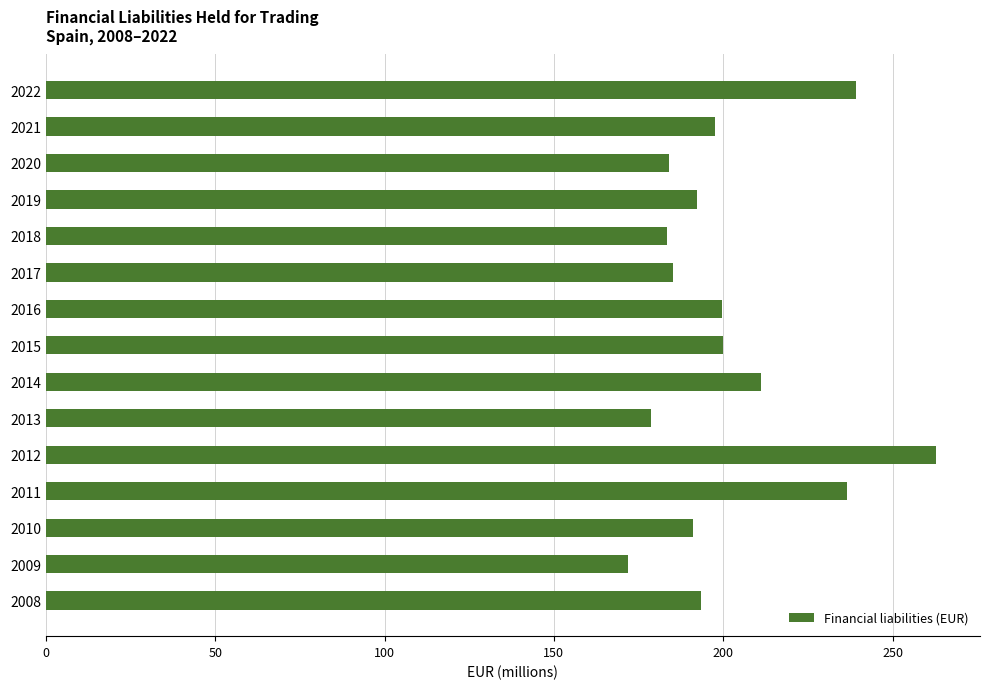

Are the bars grouped side by side (vs. stacked)?

No